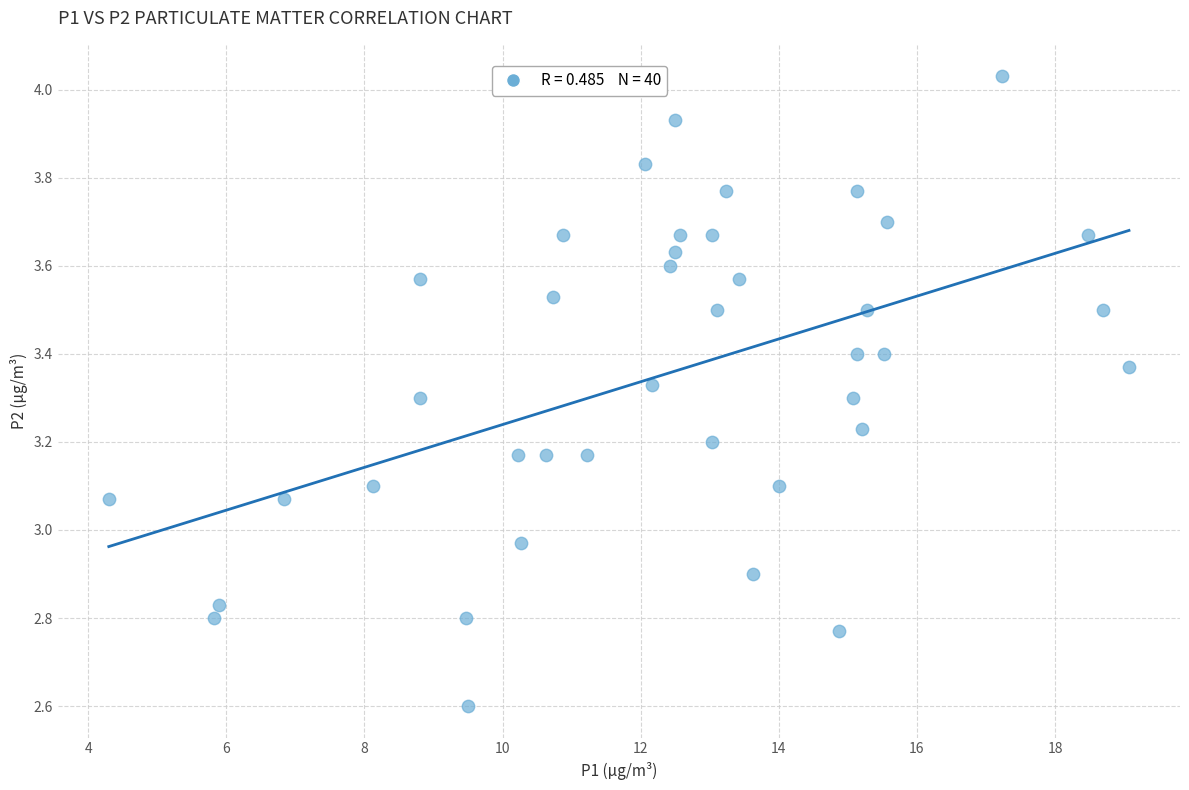

How many points are shown in the scatter plot?

40